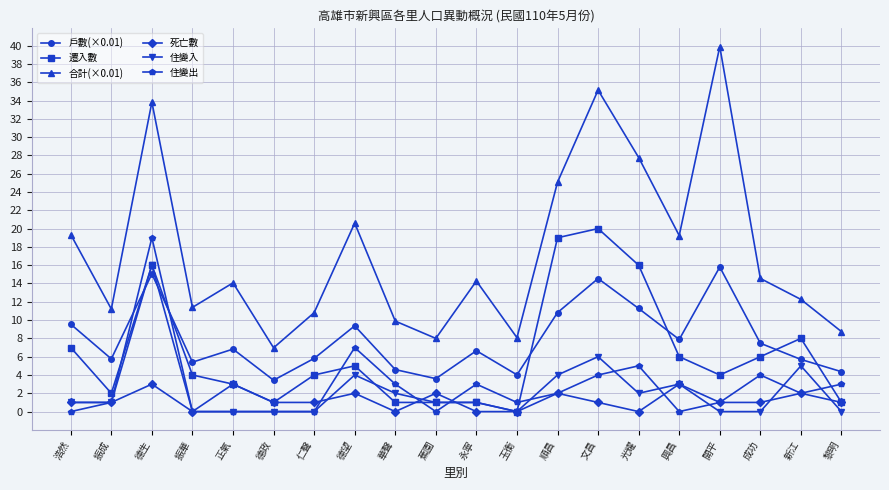

How many lines are shown in the chart?

6